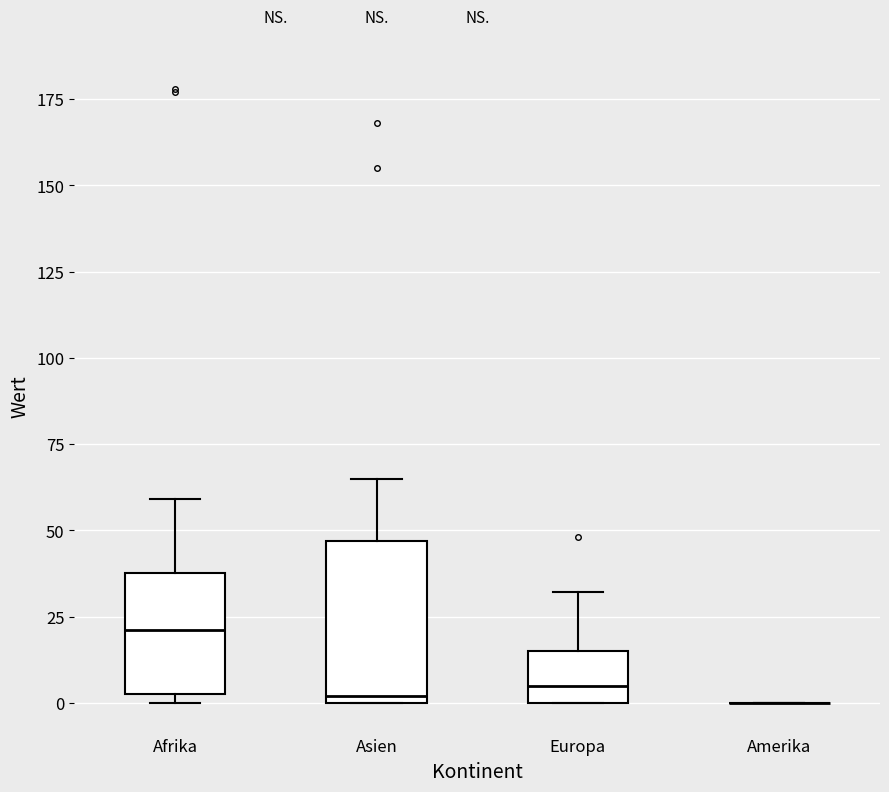

Reading left to right, read every box against the y-axis: the position of its median line, the range the box covers, and the ends of its whiskers. The values are not printed on the chart, so give them approximately, as read against the axis.

Afrika: median 20, box 5 to 40, whiskers 0 to 60
Asien: median 0 (just above the box's lower edge), box 0 to 45, whiskers 0 to 65
Europa: median 5, box 0 to 15, whiskers 0 to 30
Amerika: box collapsed to a line at 0, whiskers 0 to 0